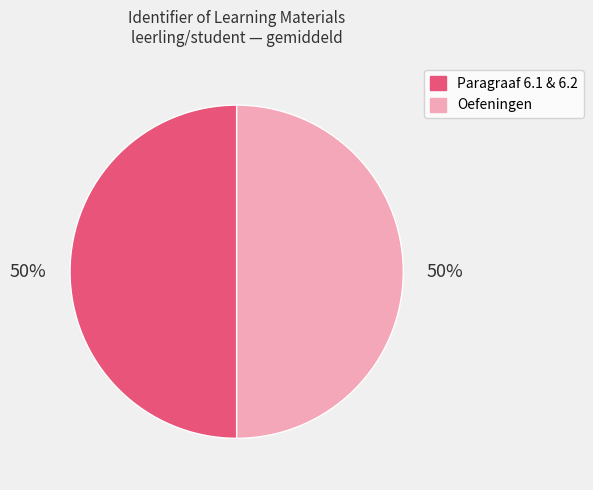

Is the sum of Oefeningen and Paragraaf 6.1 & 6.2 greater than half?

Yes